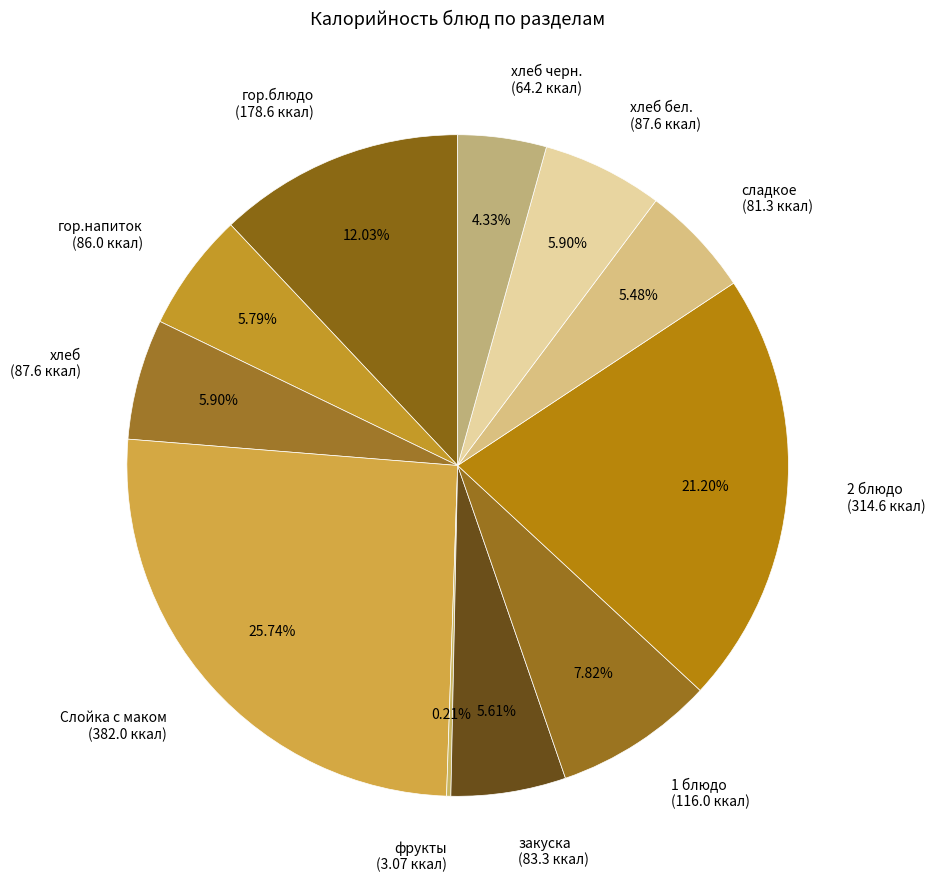

What is the ratio of the value at сладкое (81.3 ккал) to the value at 1 блюдо (116.0 ккал)?

0.7